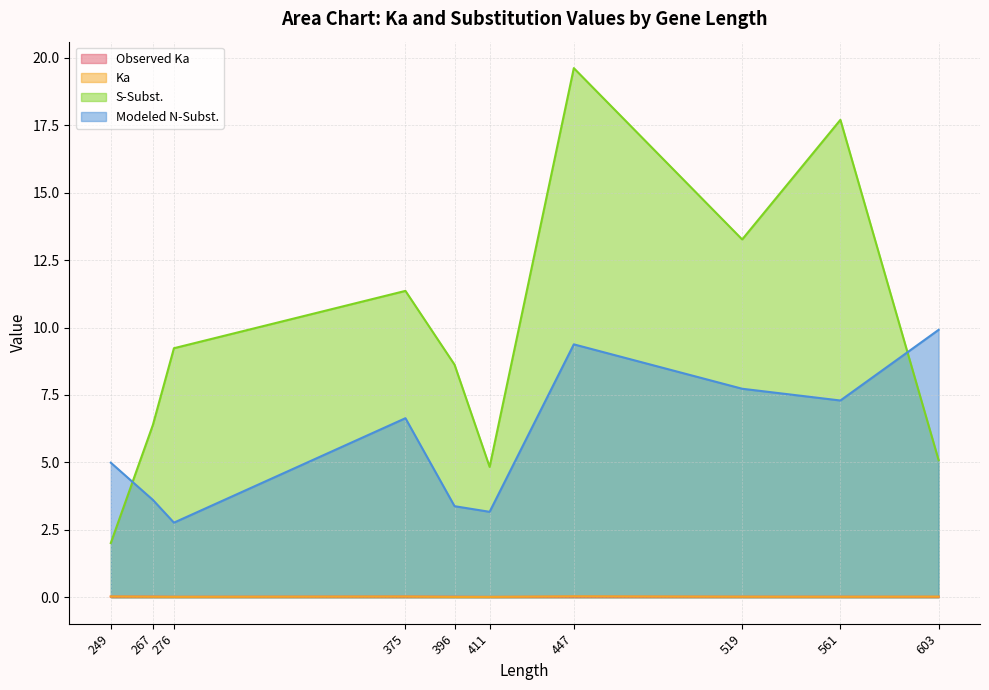

How many lines are shown in the chart?

4